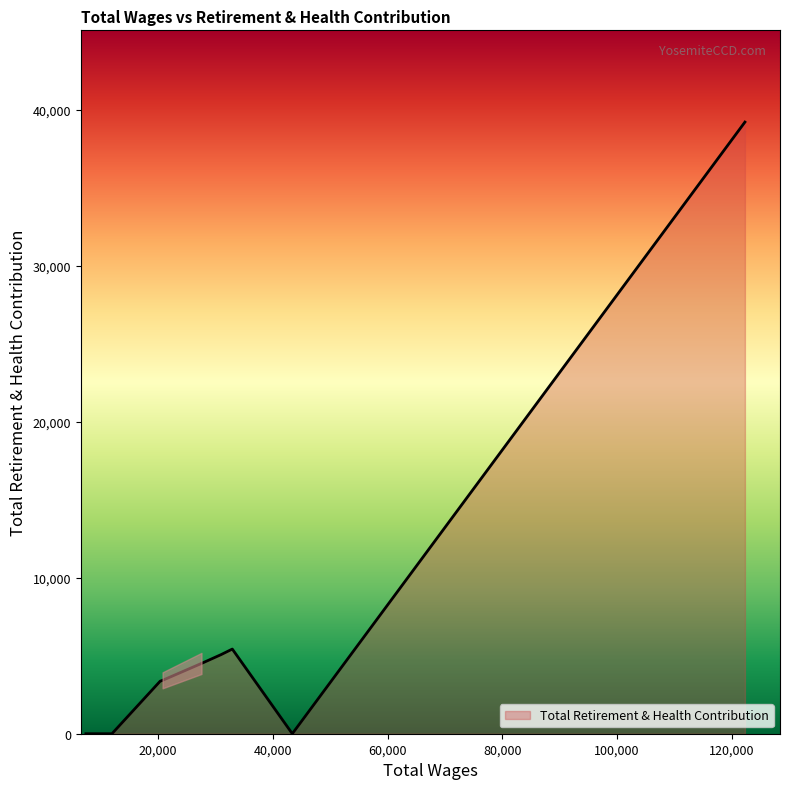

What is the greatest value displayed?

39219